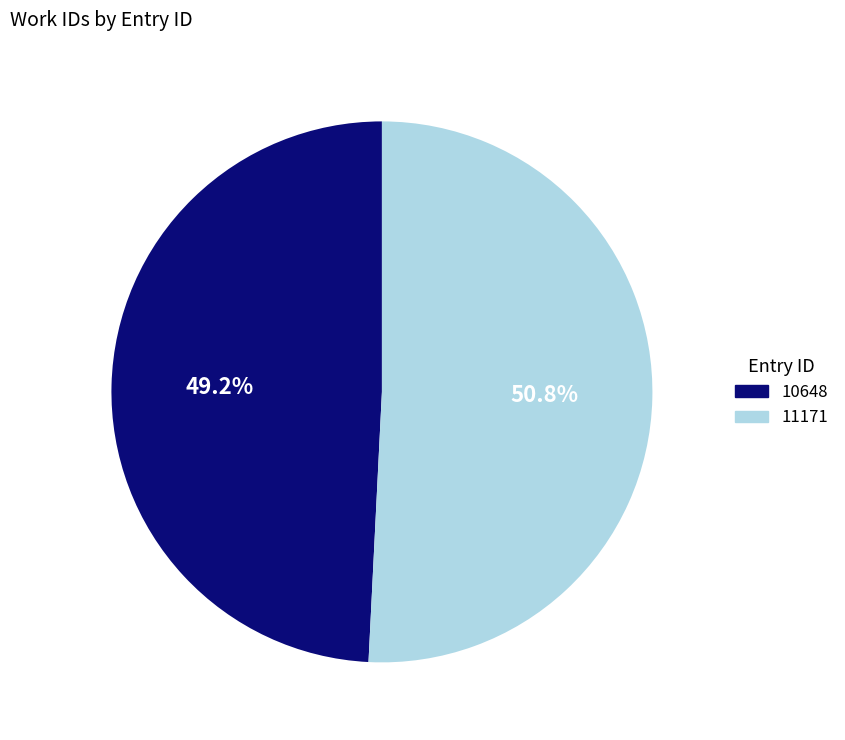

Which slice represents more than half of the pie?

11171